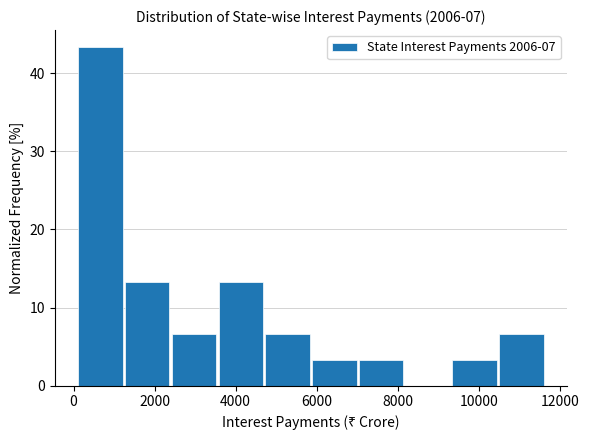

Which range on the x-axis has the tallest bar?

200 to 1200